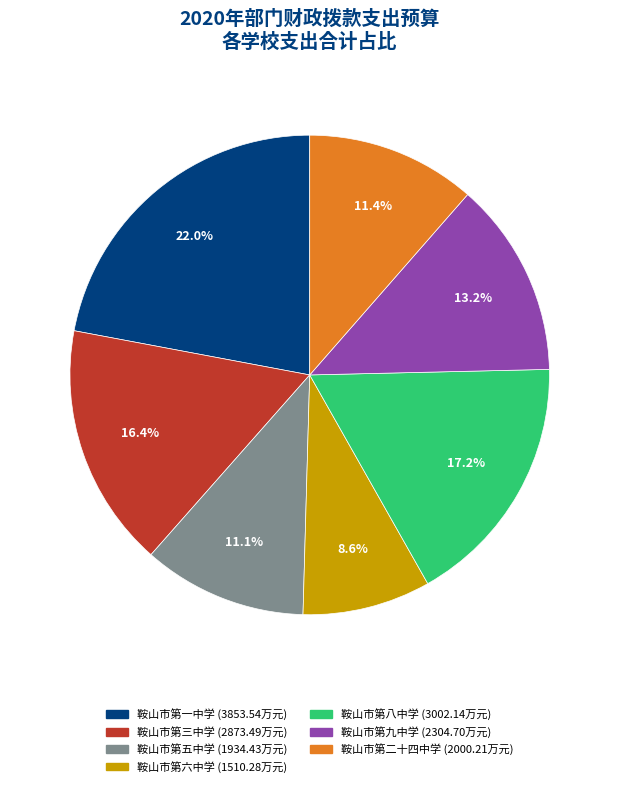

To the nearest percent, what is the combined percentage of 鞍山市第三中学 and 鞍山市第五中学?

28%